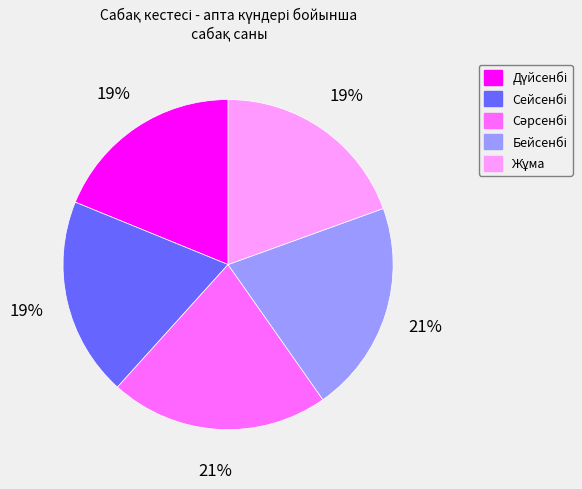

Is there any slice that represents more than half of the pie?

No